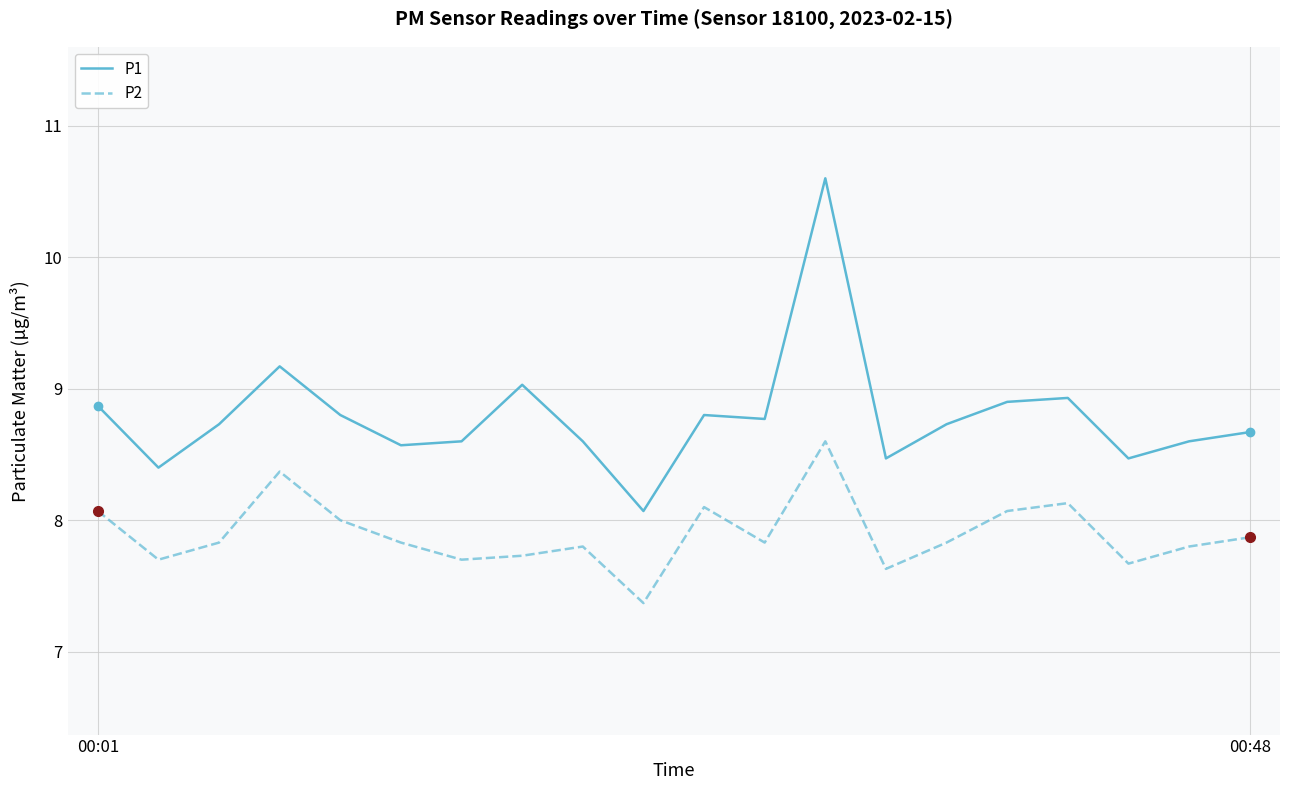

Rank the series by their average value, from lowest to highest.

P2, P1